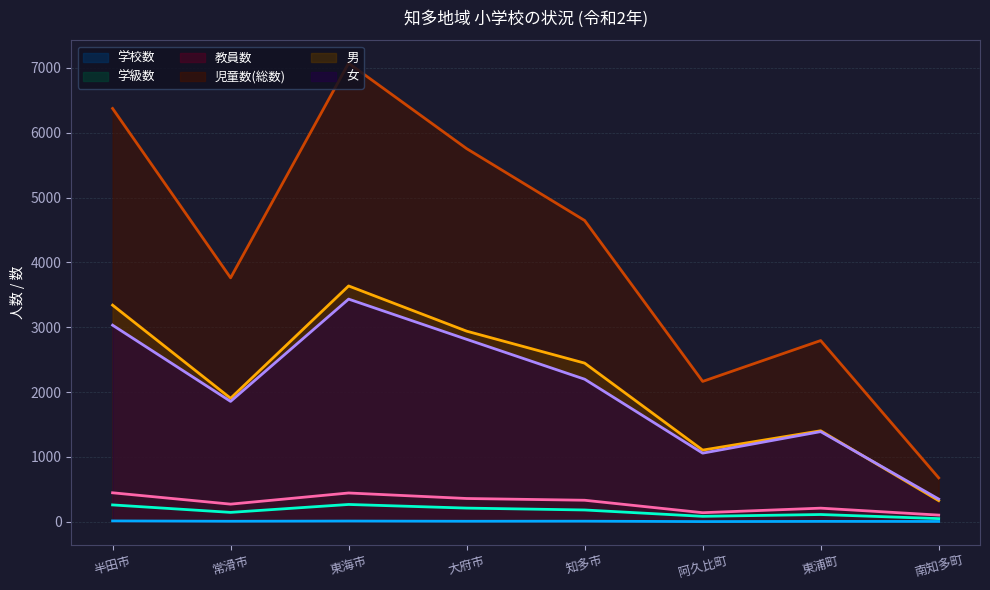

What is the difference between the second highest and minimum values in the 教員数 series?

341